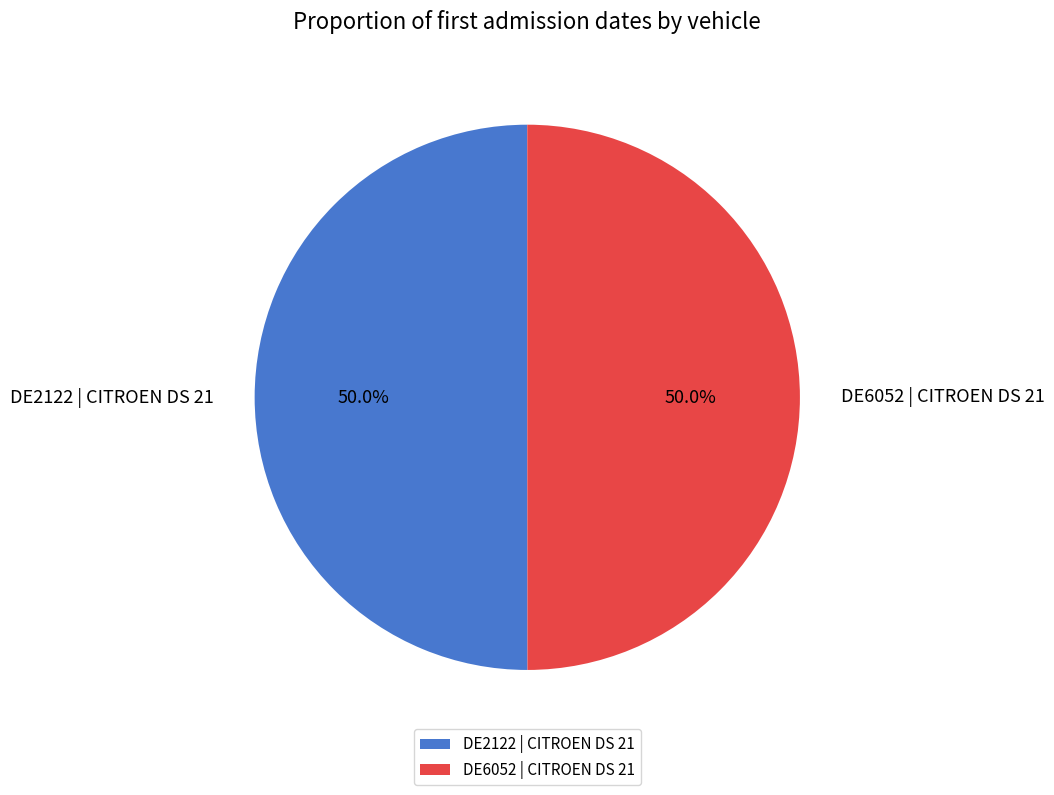

How much of the chart is everything except DE2122 | CITROEN DS 21?

50.0%